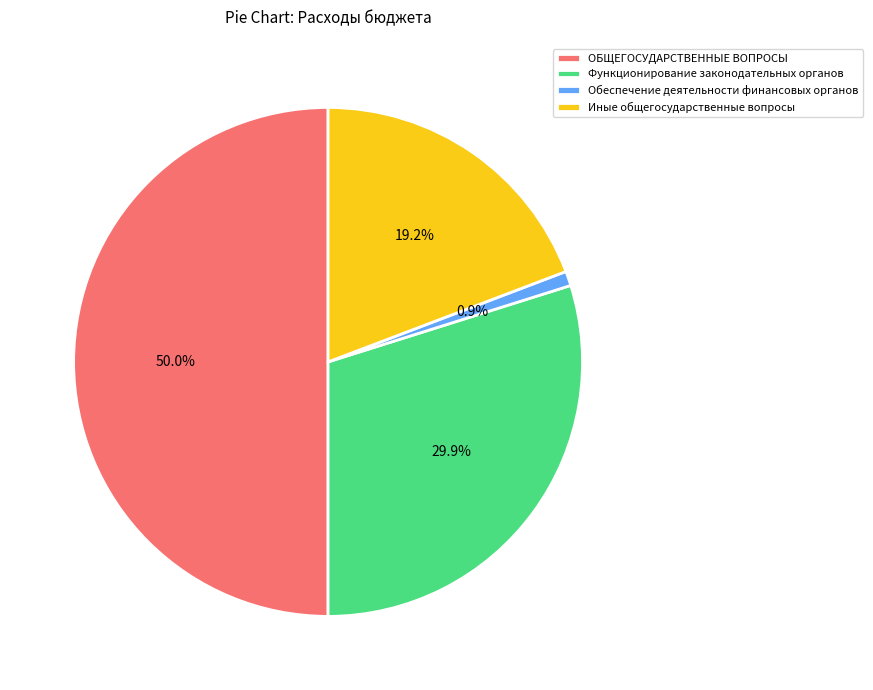

Which slice is the largest?

ОБЩЕГОСУДАРСТВЕННЫЕ ВОПРОСЫ